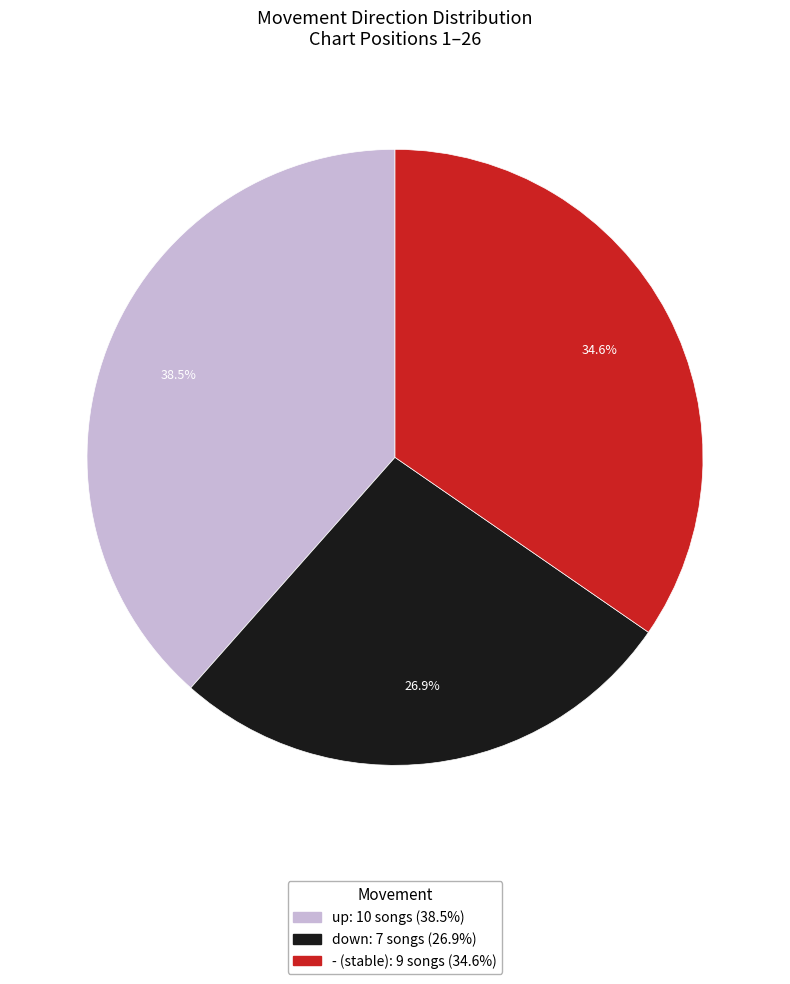

Rank the categories by value from lowest to highest.

down, -, up